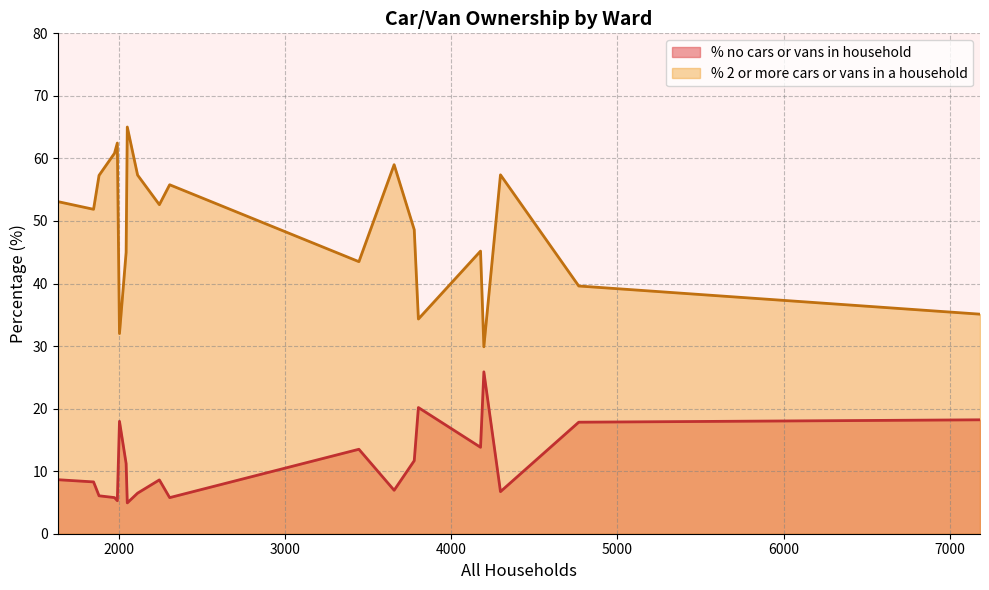

What is the lowest value of the % no cars or vans in household series?

4.9